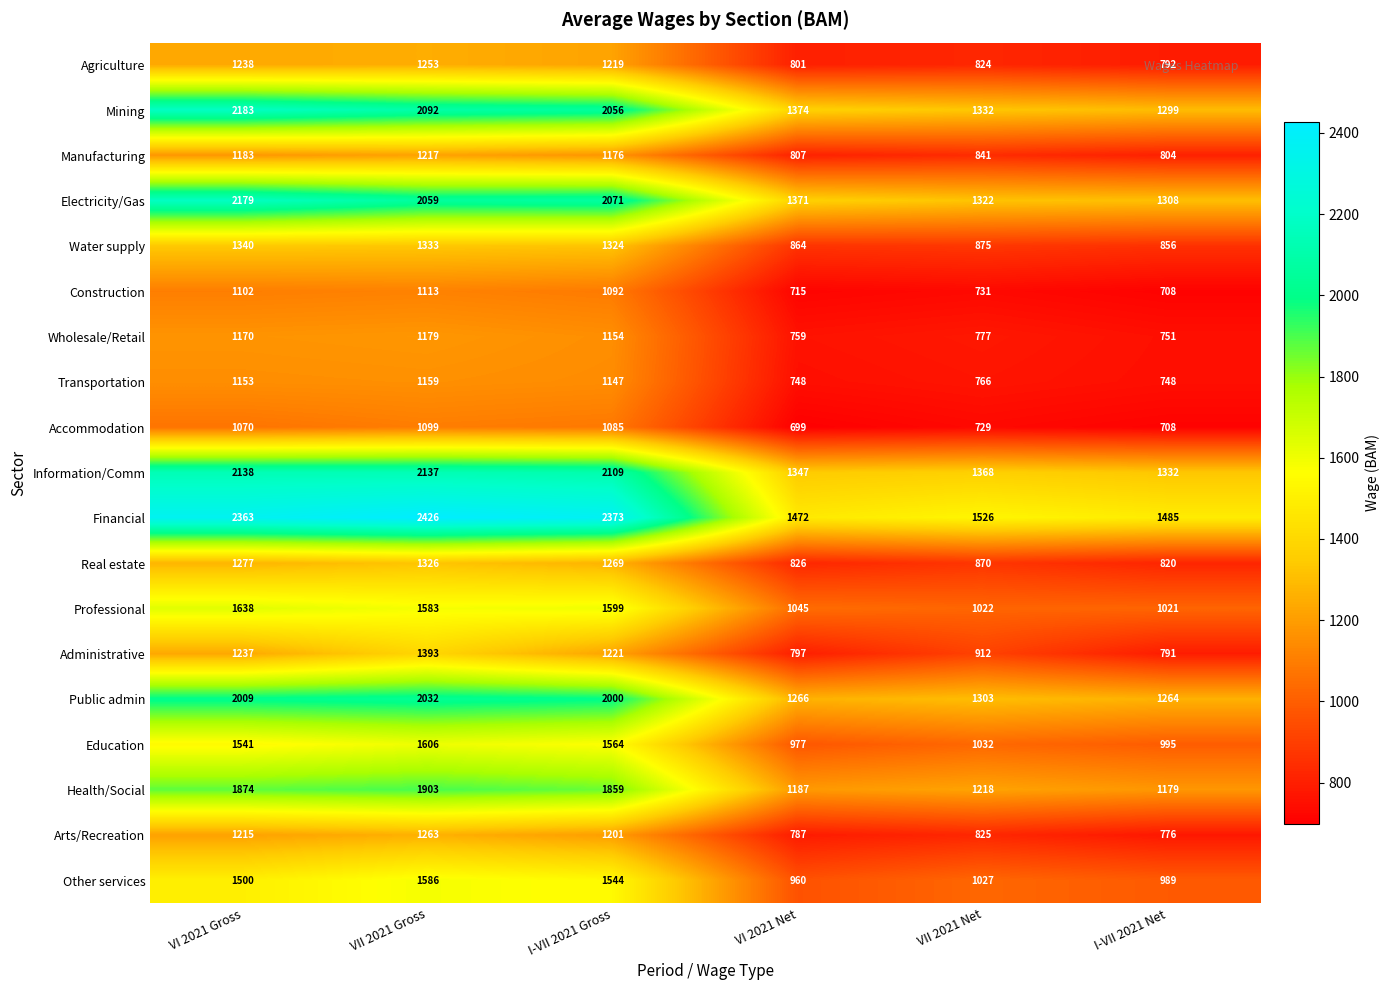

At which label does Manufacturing first exceed 1176?

VI 2021 Gross